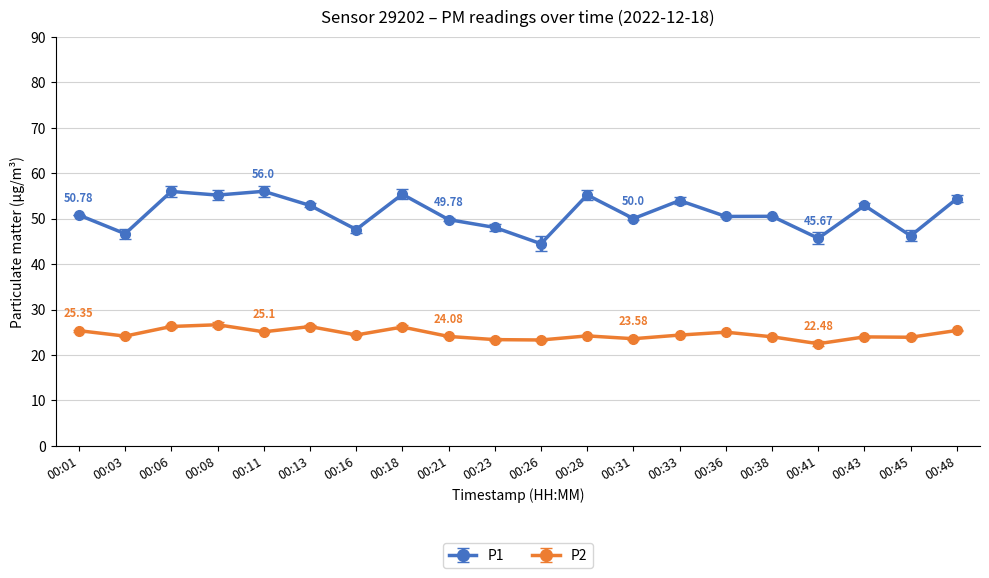

Count the number of categories in the chart.

20